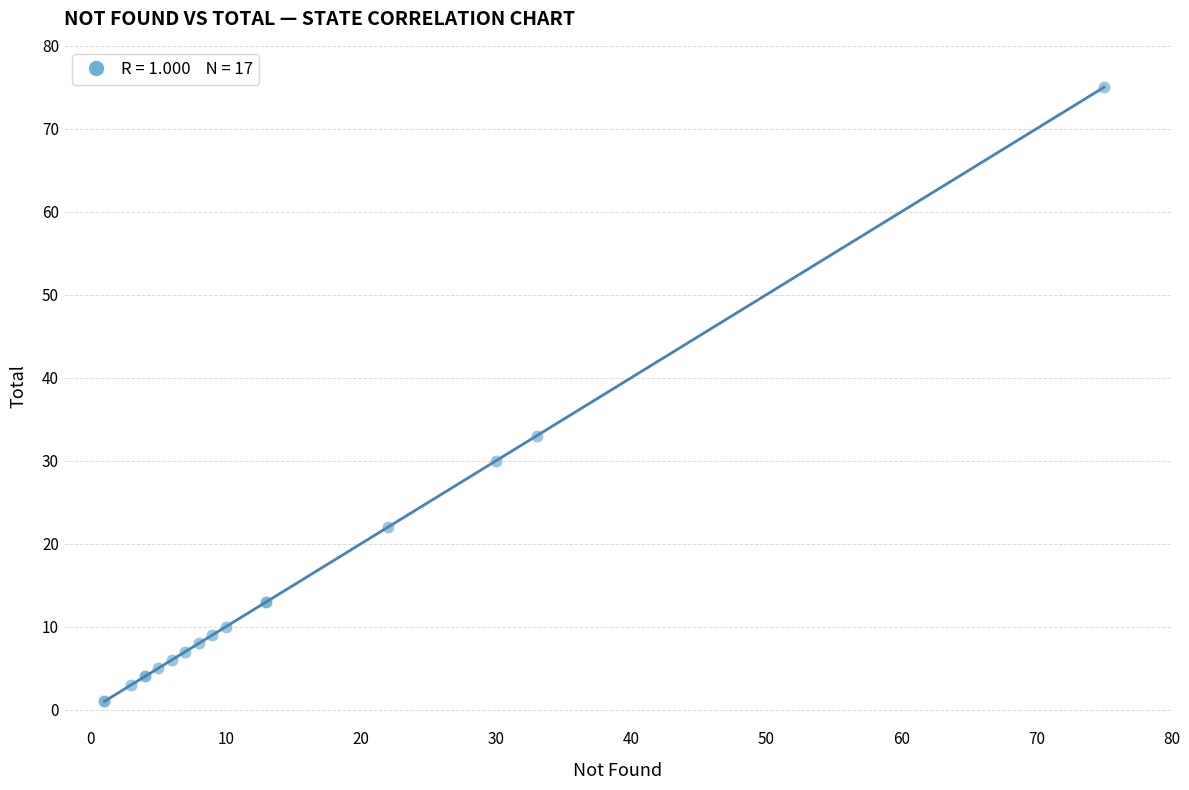

What Y value in the scatter plot is closest to 38?

33